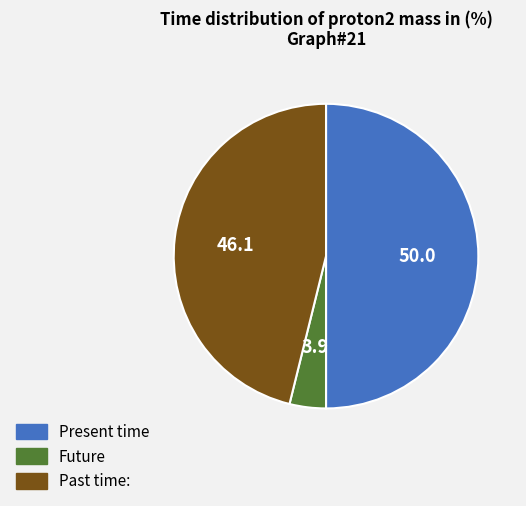

Is it true that Past time: is 46% of the pie?

True